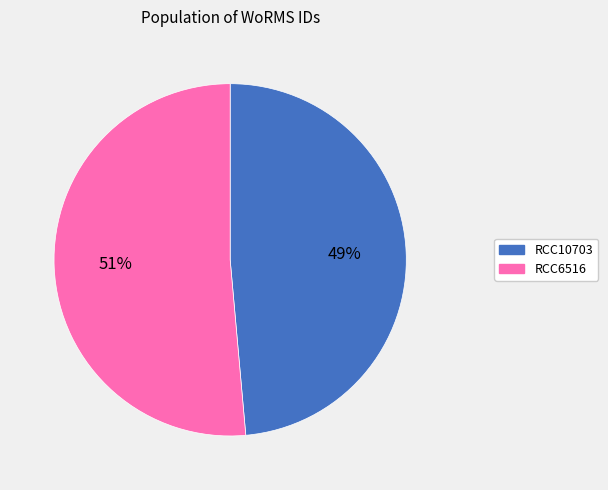

Which category has the smallest portion of the pie?

RCC10703